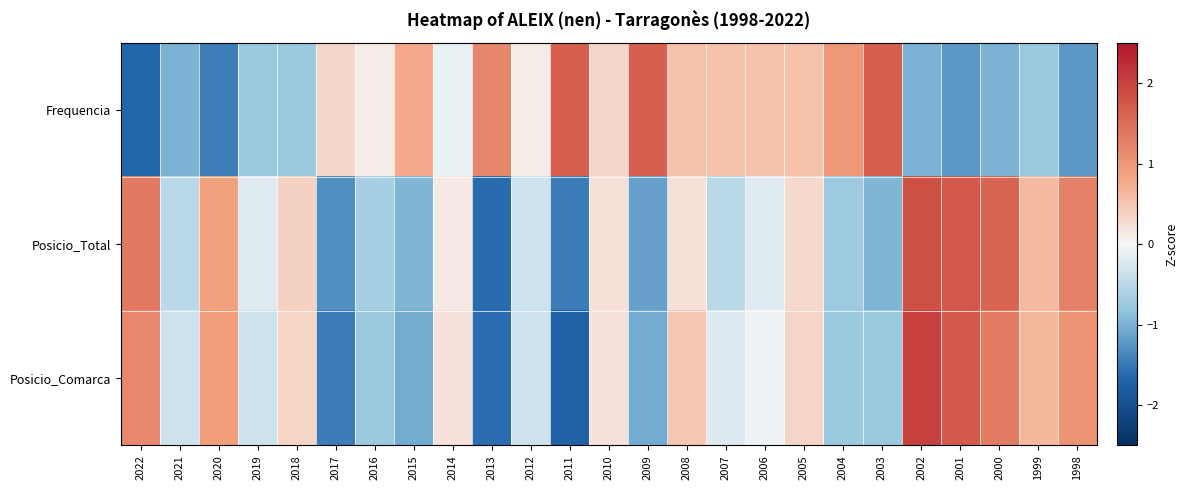

How many categories are shown in the chart?

25